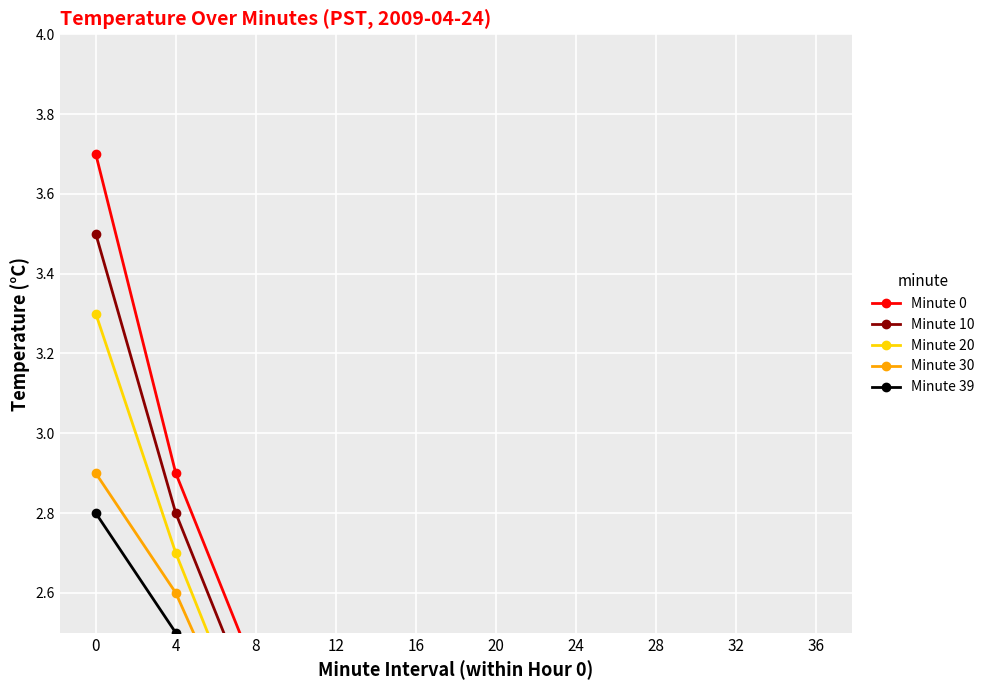

What is the sum of the Minute 0 values at 24 and 12?

3.8